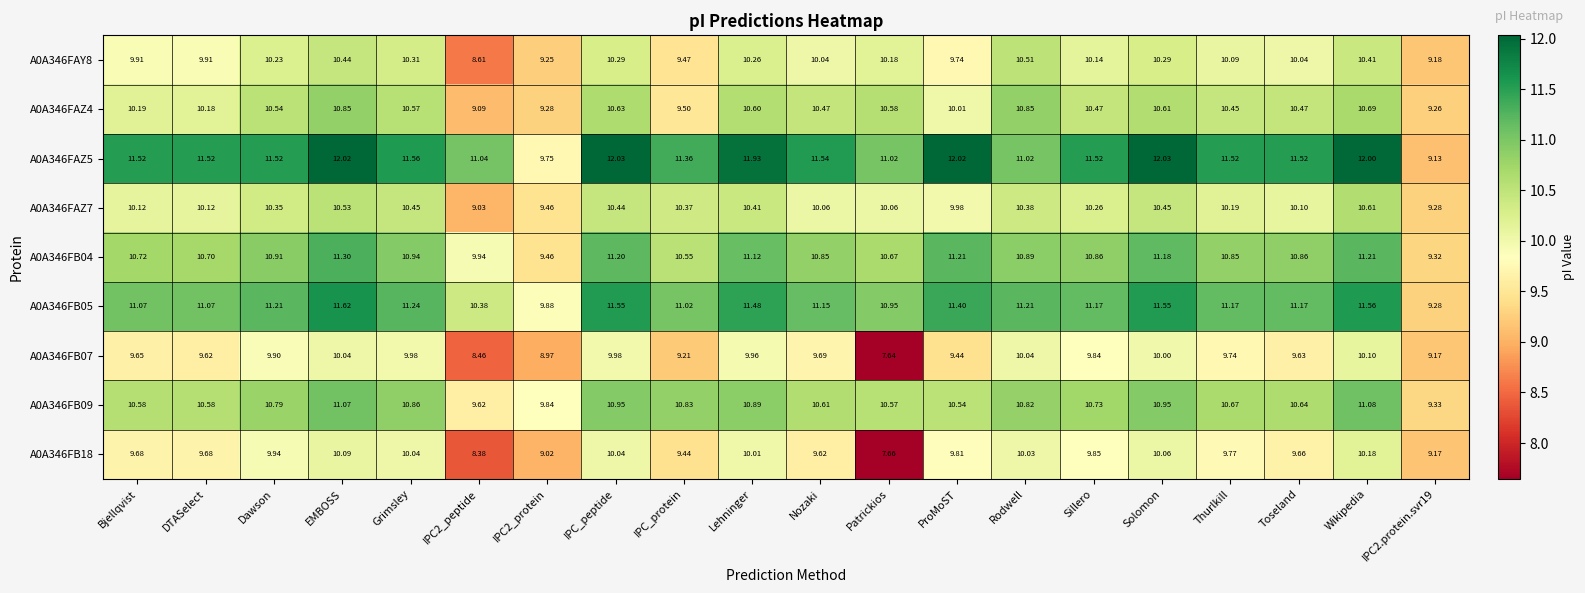

Where does the A0A346FAZ4 series first go above 10?

Bjellqvist